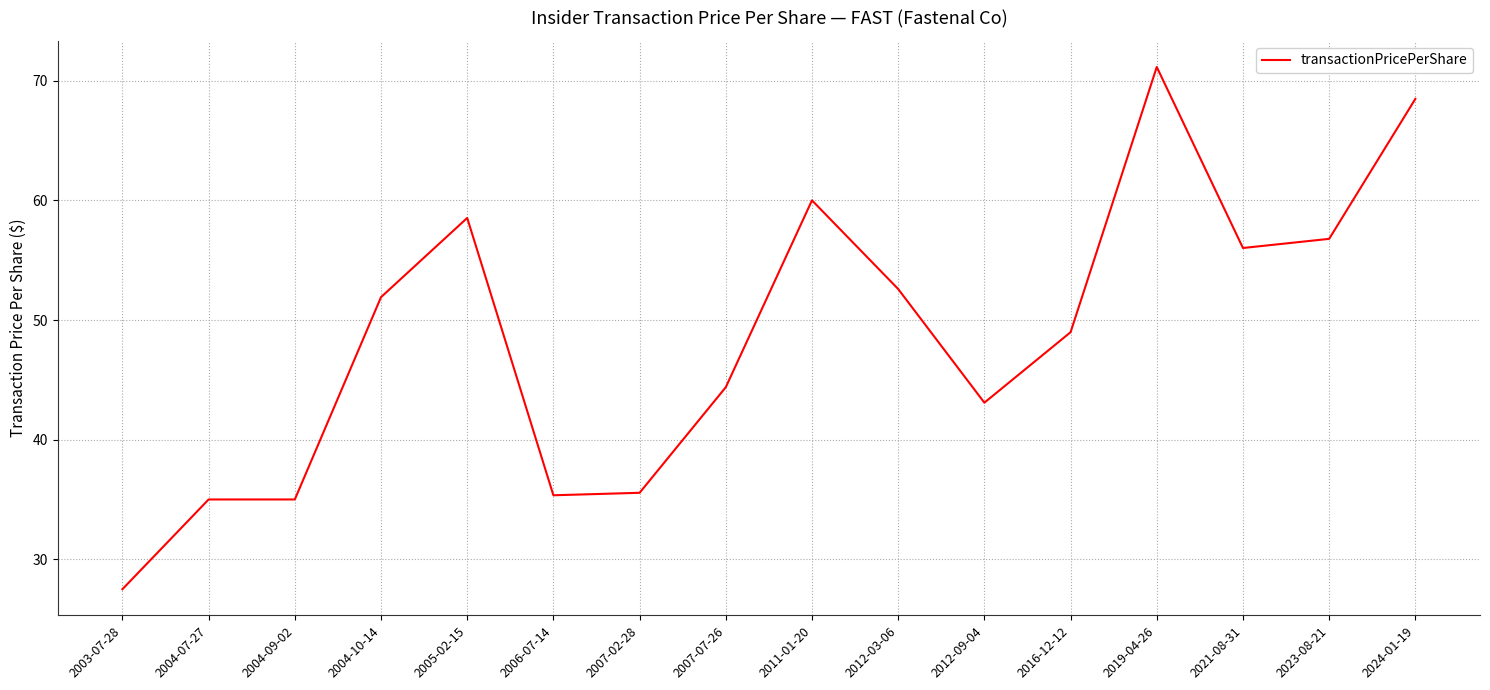

Reading left to right, transcribe all the data shown in this chart.

2003-07-28=27.5	2004-07-27=35.0	2004-09-02=35.0	2004-10-14=51.9	2005-02-15=58.5	2006-07-14=35.4	2007-02-28=35.6	2007-07-26=44.4	2011-01-20=60.0	2012-03-06=52.6	2012-09-04=43.1	2016-12-12=49.0	2019-04-26=71.1	2021-08-31=56.0	2023-08-21=56.8	2024-01-19=68.5